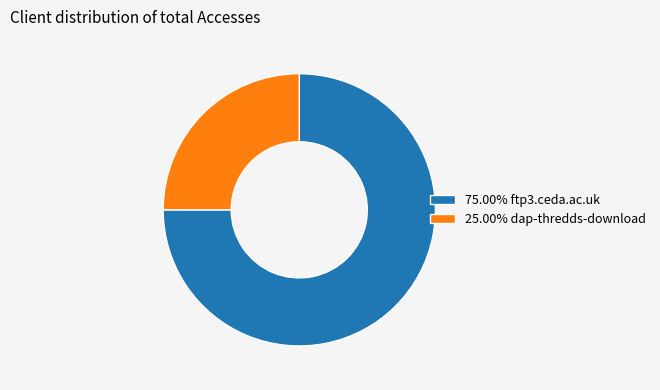

Approximately how many times larger is the value at 25.00% dap-thredds-download compared to 75.00% ftp3.ceda.ac.uk?

0.3